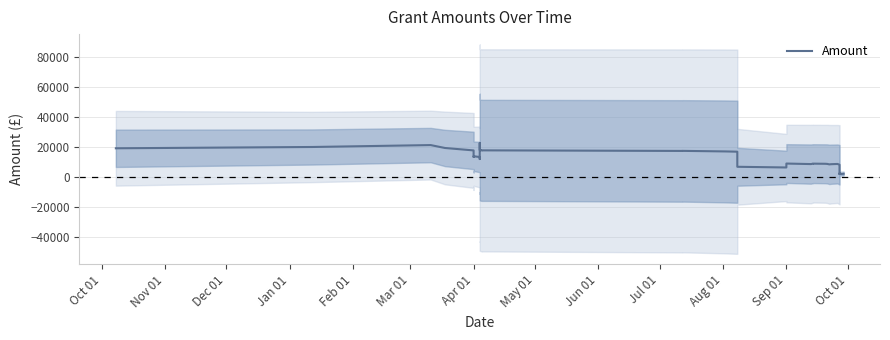

What is the maximum value shown in the chart?

22473.8